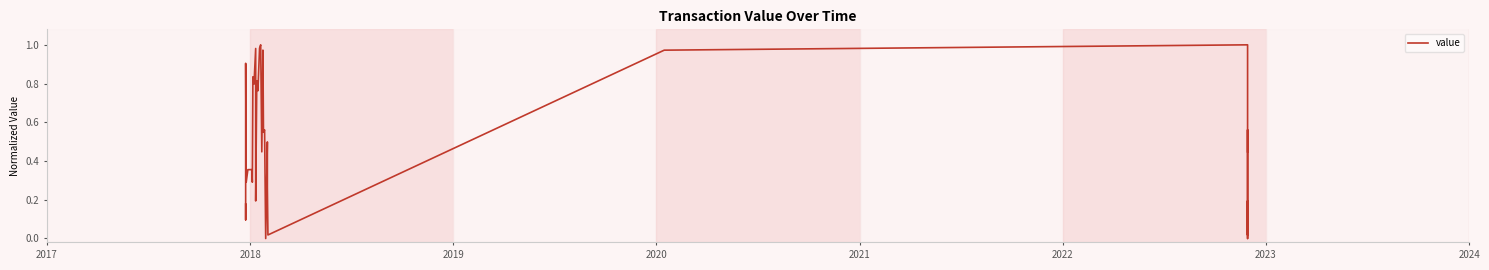

What is the value of the 7th point from the left?

0.4